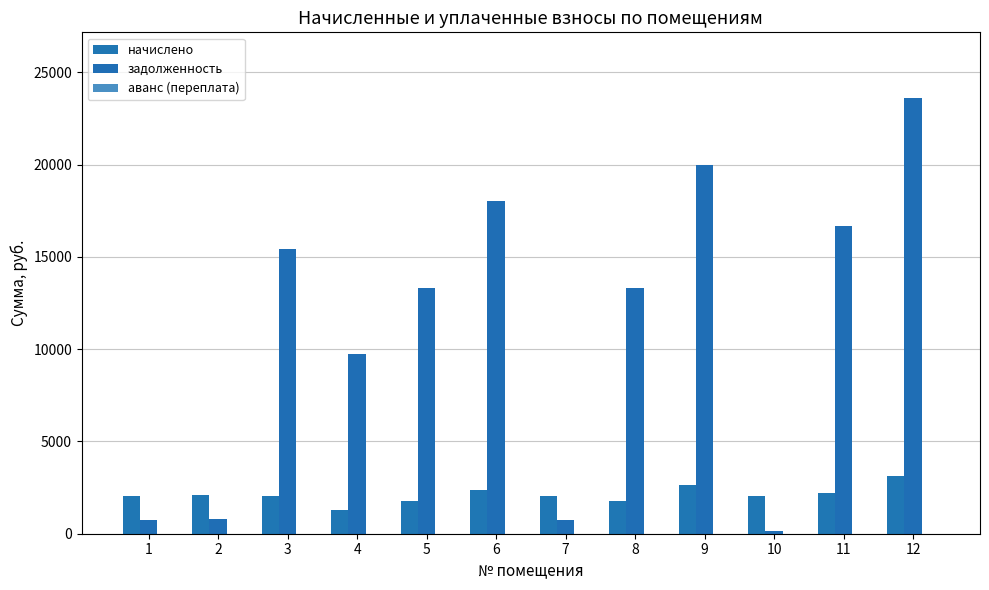

Reading left to right, list all the values displayed in this chart.

начислено: 1=2041.2	2=2075.2	3=2041.2	4=1292.8	5=1764.3	6=2389.9	7=2041.2	8=1762.3	9=2650.1	10=2041.2	11=2211.3	12=3129.8
задолженность: 1=731.8	2=798.4	3=15408.0	4=9758.4	5=13317.5	6=18040.2	7=734.2	8=13302.2	9=20004.7	10=155.2	11=16692.0	12=23625.6
аванс (переплата): 1=0.0	2=0.0	3=0.0	4=0.0	5=0.0	6=0.0	7=0.0	8=0.0	9=0.0	10=0.0	11=0.0	12=0.0